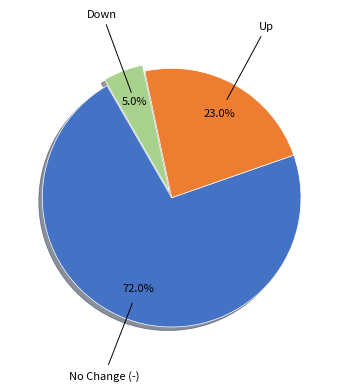

Does any single category account for the majority?

Yes